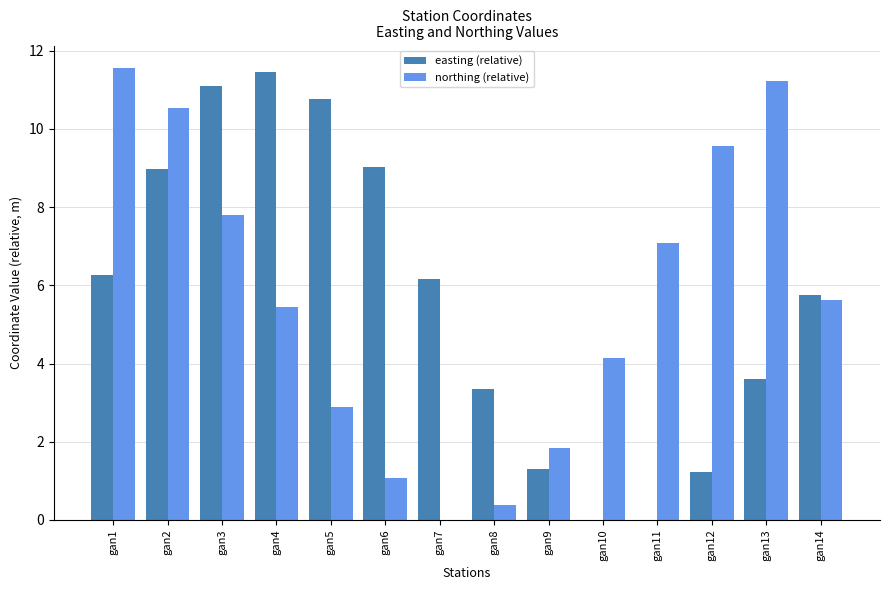

What is the difference between the easting (relative) values at gan5 and gan14?

5.0